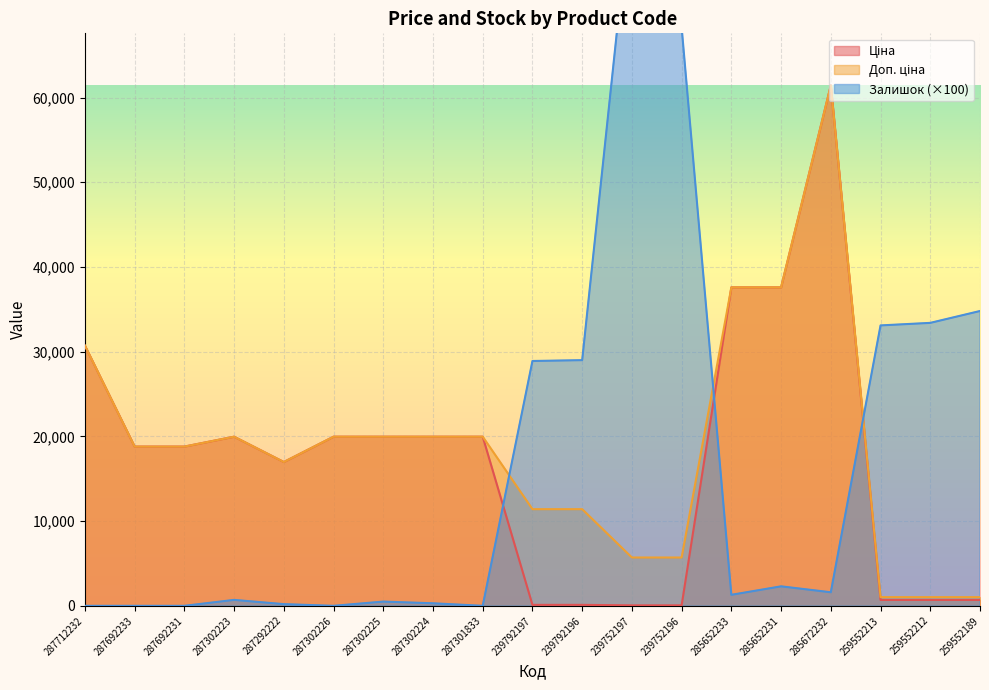

At how many categories does at least one series exceed 36243?

5